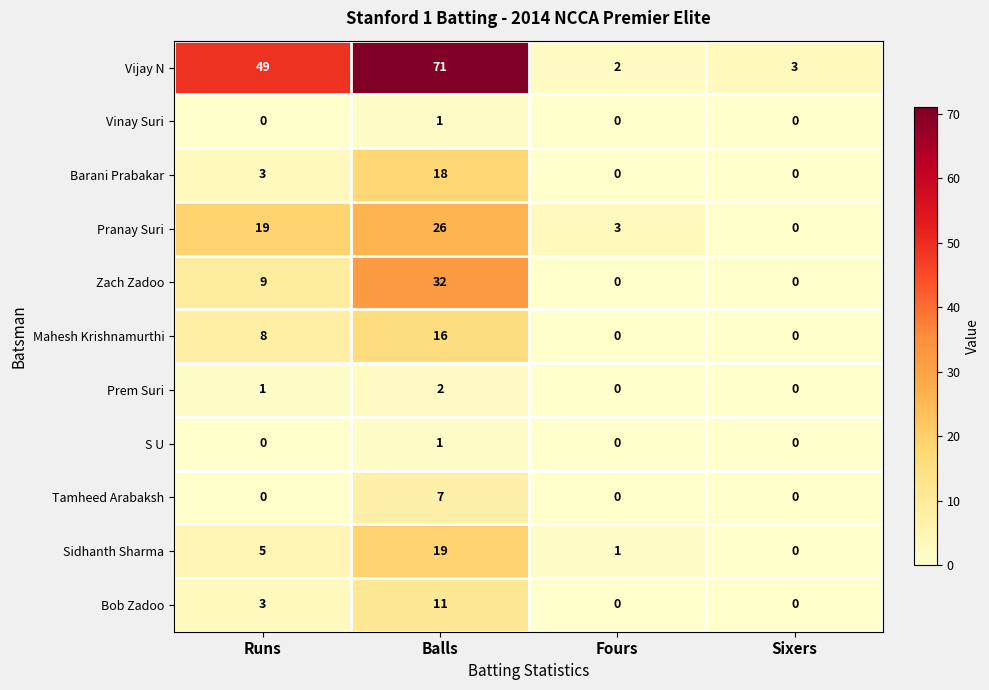

What is the total value across all series at Sixers?

3